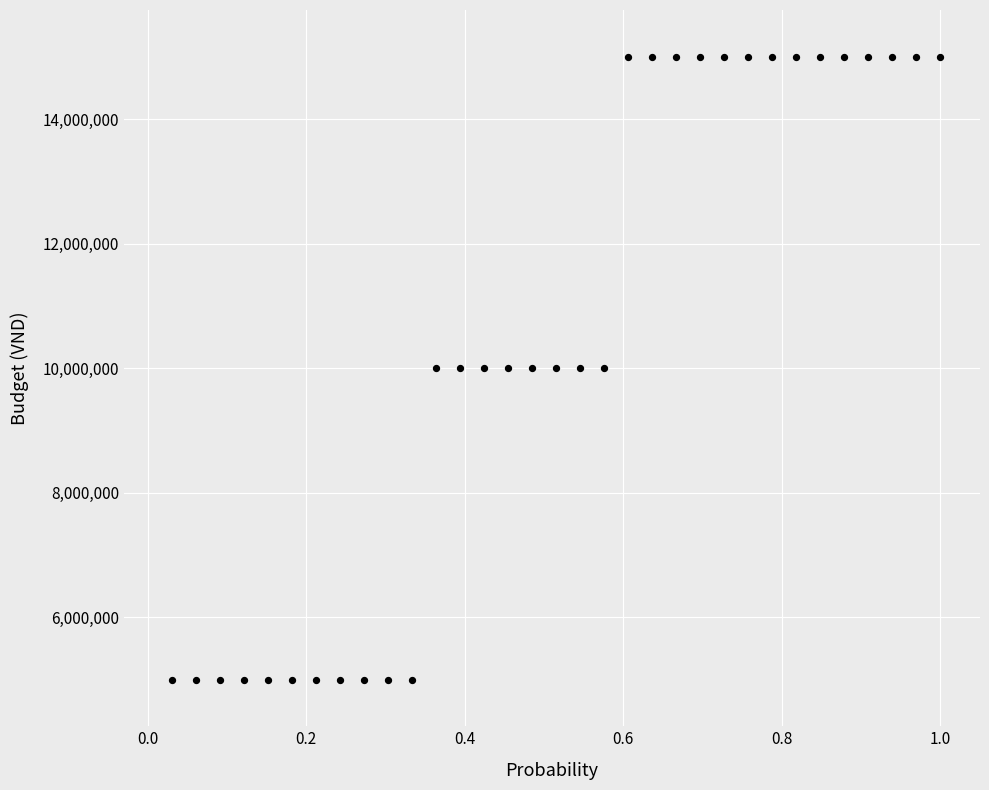

What is the range of Y values (max minus min)?

10000000